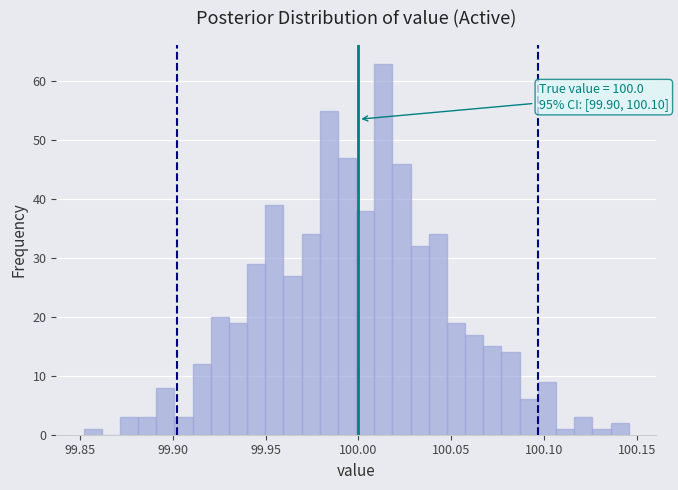

Read against the x-axis, roughly where is the centre of the tallest bar?

100.015